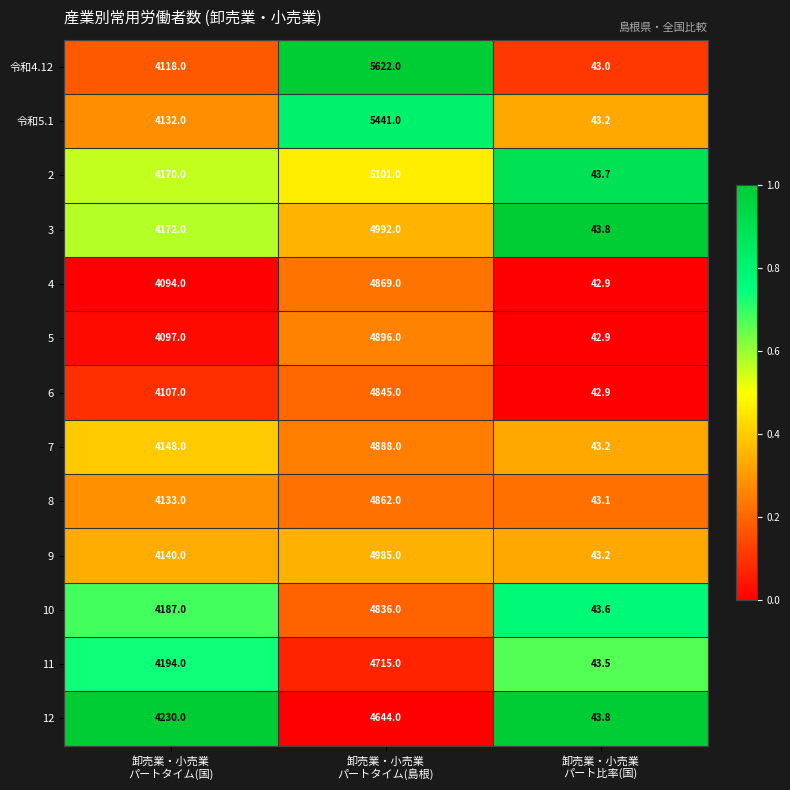

Rank the series by their maximum value, from lowest to highest.

12, 11, 10, 6, 8, 4, 7, 5, 9, 3, 2, 令和5.1, 令和4.12